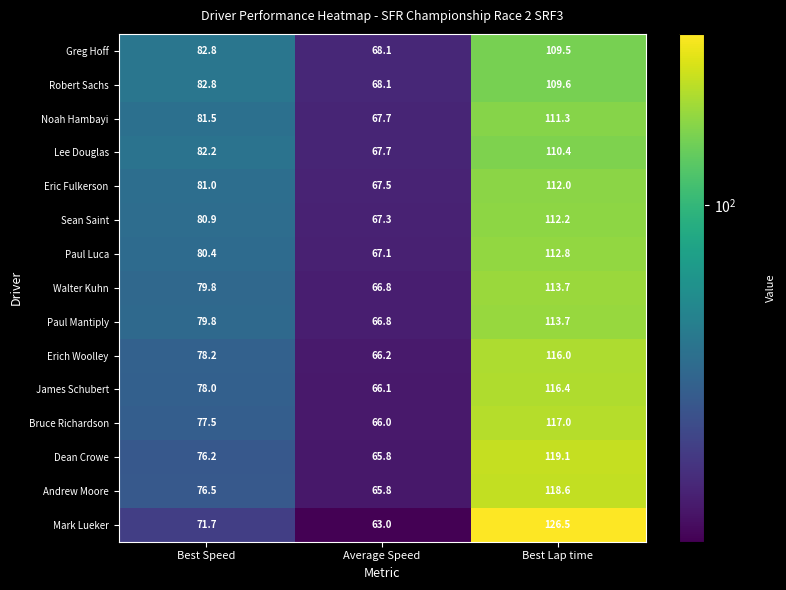

At which label does Lee Douglas reach its peak?

Best Lap time